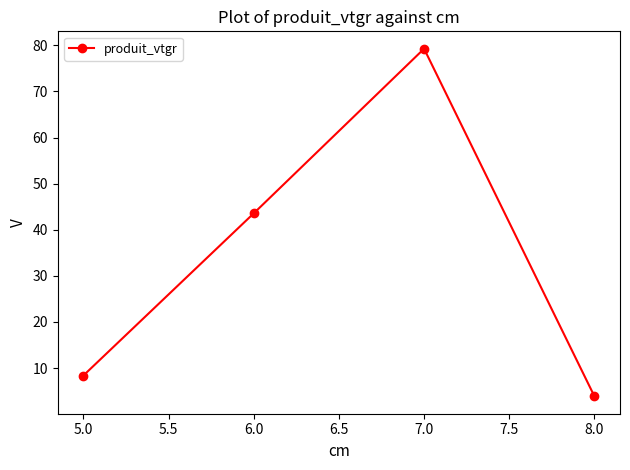

How many interior local peaks (higher than both neighbors) does the data have?

1